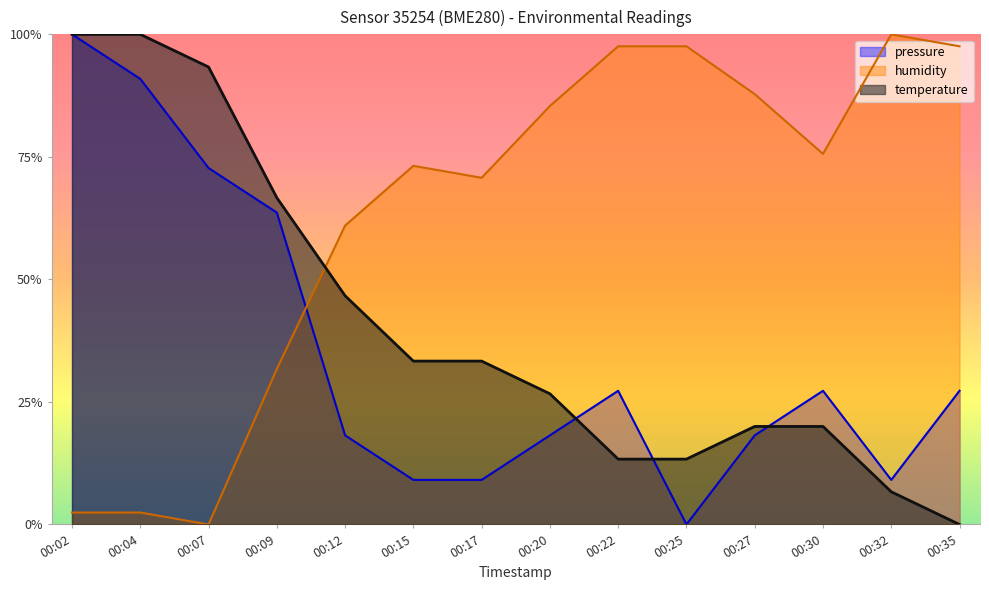

What is the spread (max minus min) of values at 00:30?

55.6